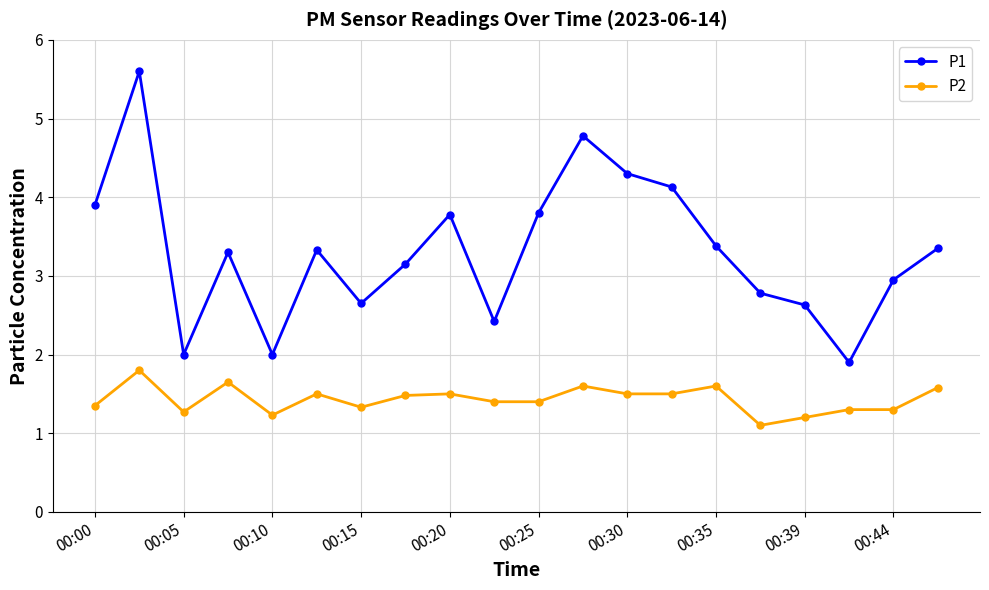

What is the value of the P1 point at the 10th from the left?

2.4